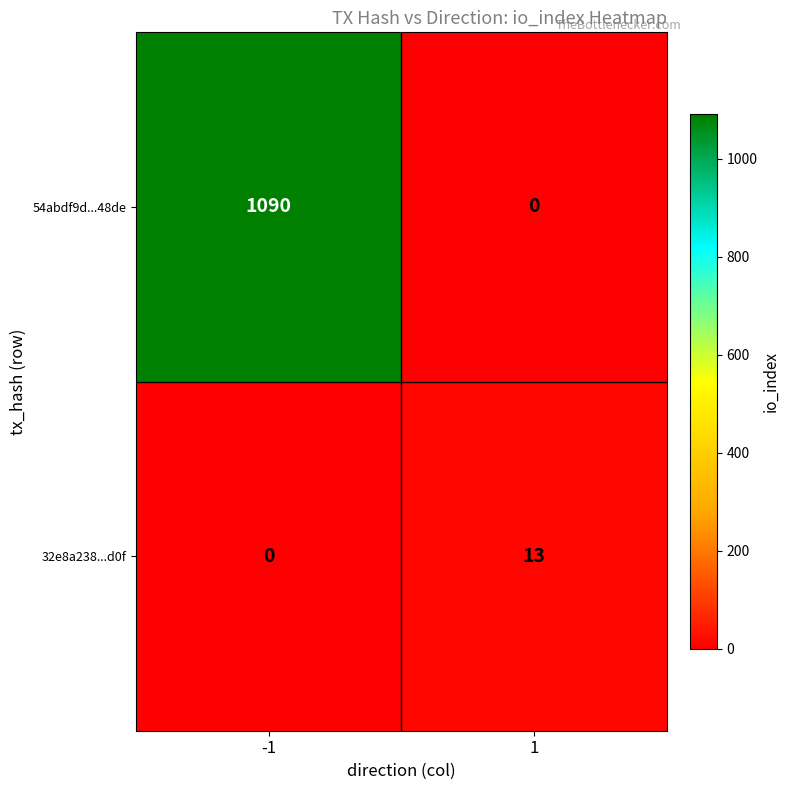

Rank the categories by 32e8a238...d0f value from lowest to highest.

-1, 1